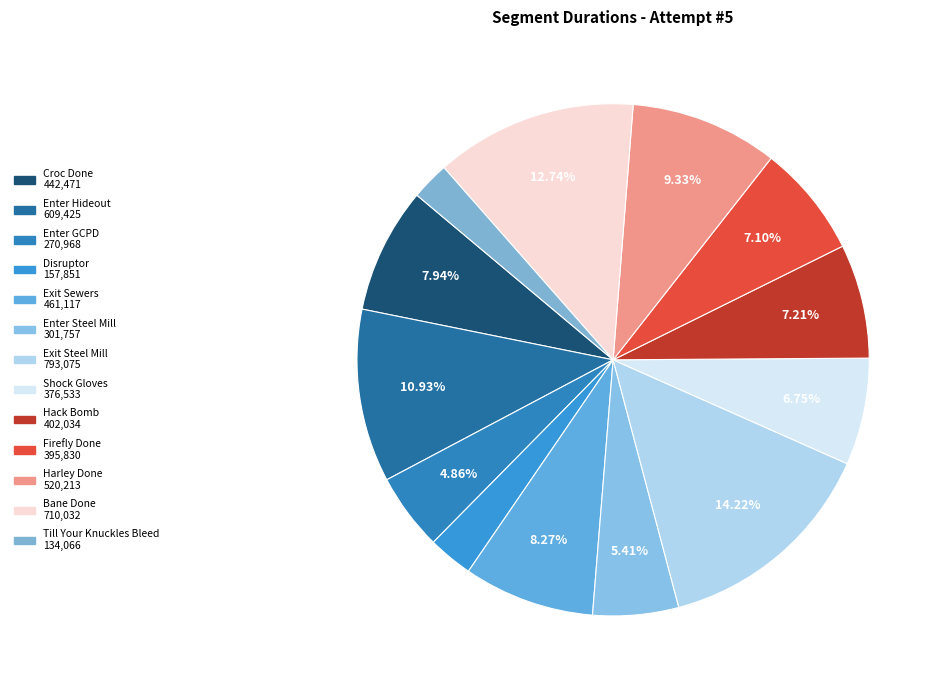

Rank the categories by value from highest to lowest.

Exit Steel Mill, Bane Done, Enter Hideout, Harley Done, Exit Sewers, Croc Done, Hack Bomb, Firefly Done, Shock Gloves, Enter Steel Mill, Enter GCPD, Disruptor, Till Your Knuckles Bleed